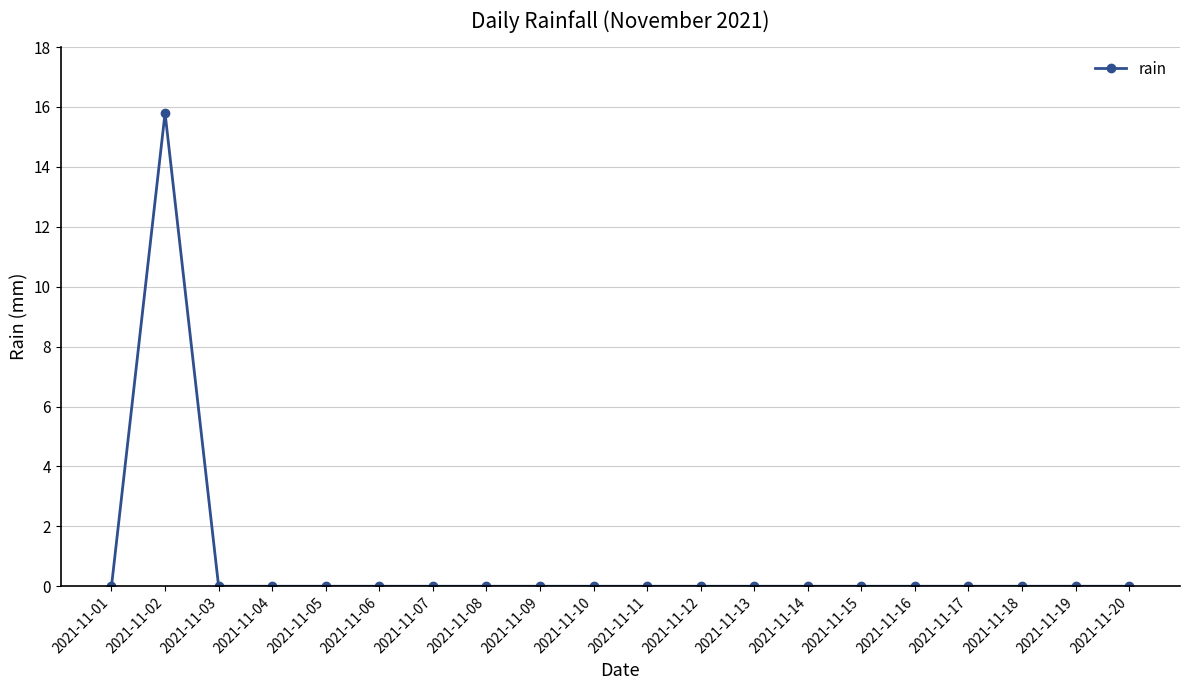

Reading left to right, extract all data points from this chart.

2021-11-01=0.0	2021-11-02=15.8	2021-11-03=0.0	2021-11-04=0.0	2021-11-05=0.0	2021-11-06=0.0	2021-11-07=0.0	2021-11-08=0.0	2021-11-09=0.0	2021-11-10=0.0	2021-11-11=0.0	2021-11-12=0.0	2021-11-13=0.0	2021-11-14=0.0	2021-11-15=0.0	2021-11-16=0.0	2021-11-17=0.0	2021-11-18=0.0	2021-11-19=0.0	2021-11-20=0.0